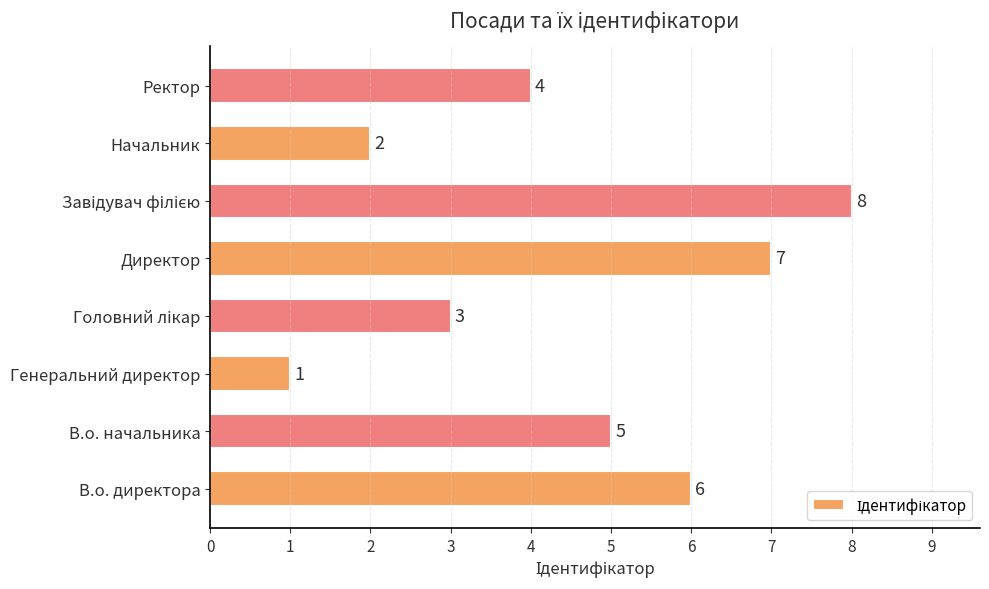

Is it true that the value at Начальник is 2?

True